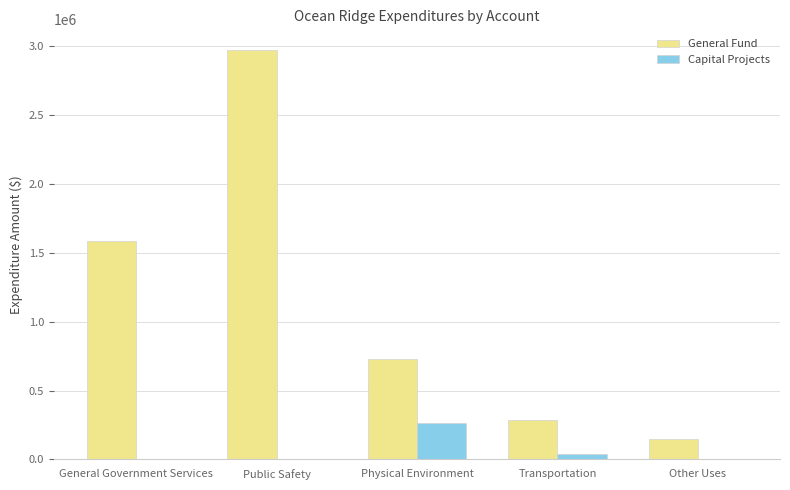

Reading left to right, what are all the values shown in this chart?

General Fund: General Government Services=1587646	Public Safety=2975645	Physical Environment=732405	Transportation=285833	Other Uses=150000
Capital Projects: General Government Services=0	Public Safety=0	Physical Environment=261739	Transportation=37827	Other Uses=0